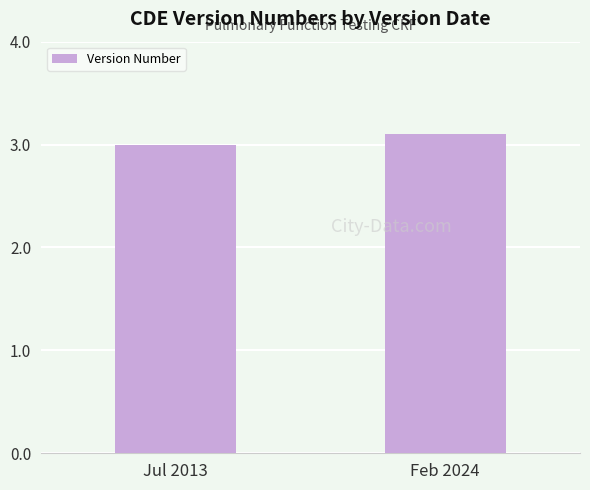

Which label corresponds to the smallest value in the chart?

Jul 2013